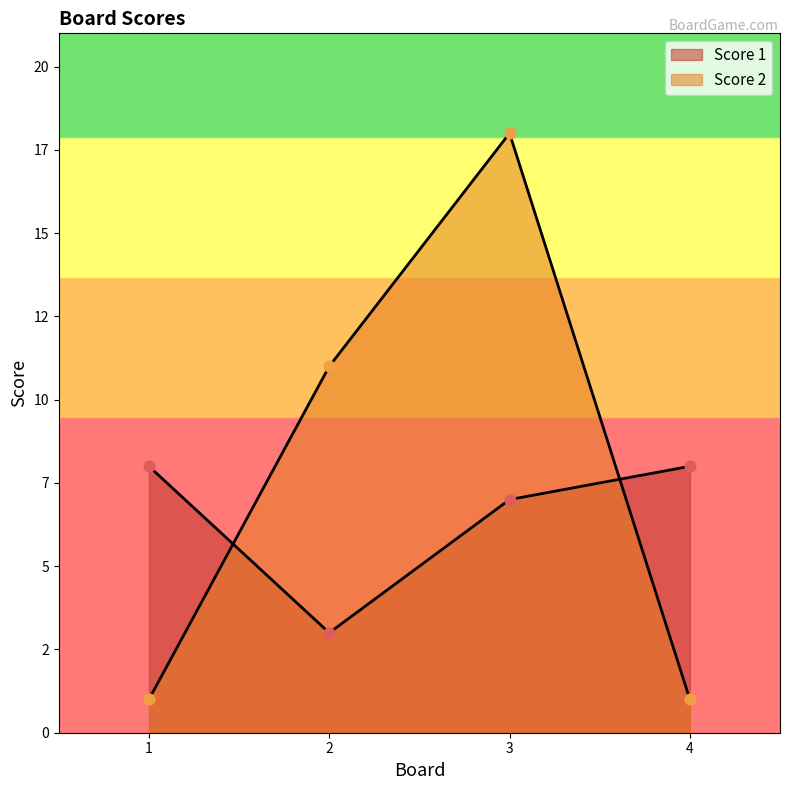

Which series contains the lowest Y value?

Score 2